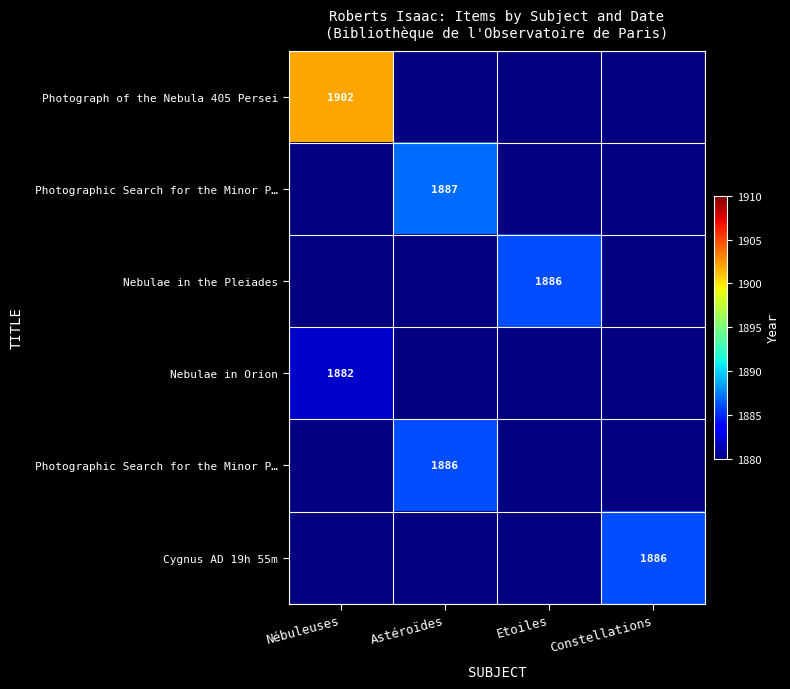

At how many categories does at least one series exceed 109?

4